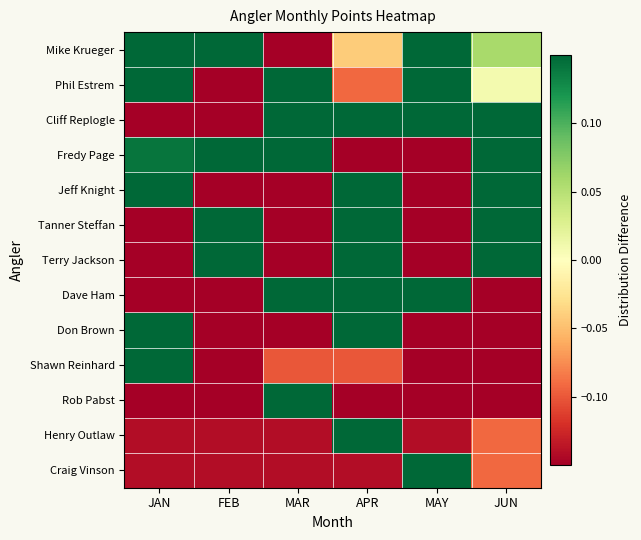

Which has a higher value, JUN or MAR?

JUN